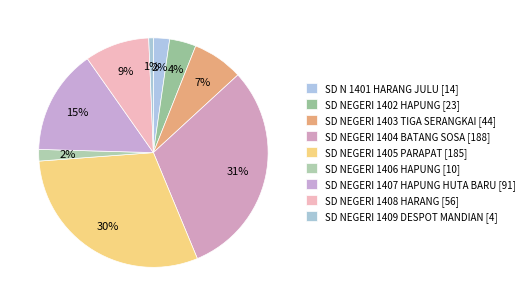

What is the smallest slice in the pie chart?

SD NEGERI 1409 DESPOT MANDIAN